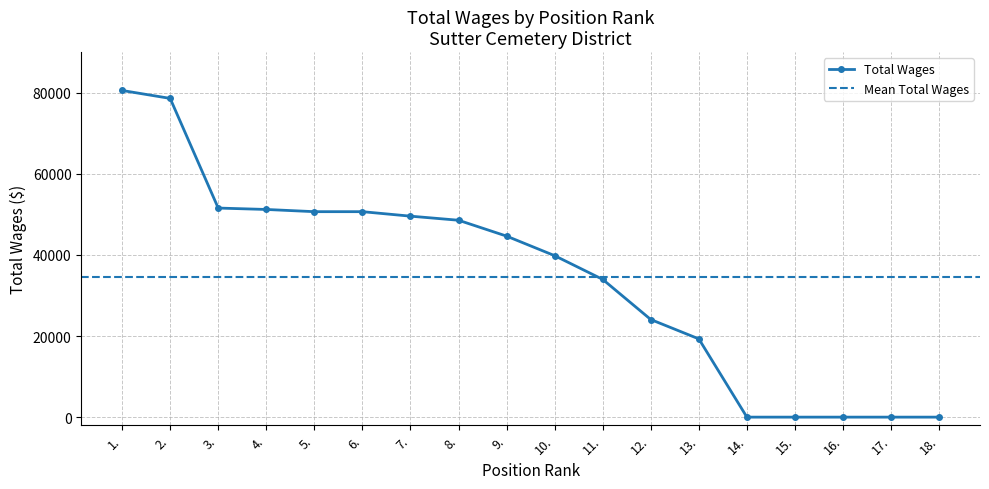

What value does the data have at 4., to the nearest 100?

51200